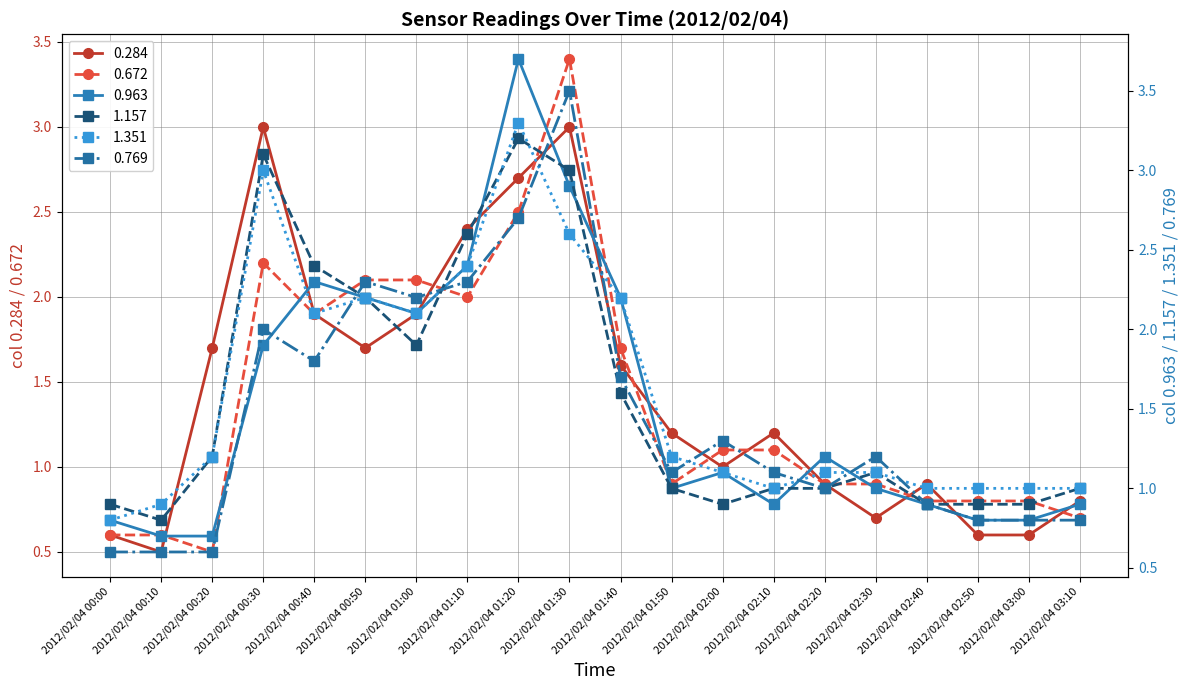

Reading left to right, what are all the values shown in this chart?

0.284: 0.6	0.5	1.7	3.0	1.9	1.7	1.9	2.4	2.7	3.0	1.6	1.2	1.0	1.2	0.9	0.7	0.9	0.6	0.6	0.8
0.963: 0.8	0.7	0.7	1.9	2.3	2.2	2.1	2.4	3.7	2.9	2.2	1.0	1.1	0.9	1.2	1.0	0.9	0.8	0.8	0.9
1.157: 0.9	0.8	1.2	3.1	2.4	2.2	1.9	2.6	3.2	3.0	1.6	1.0	0.9	1.0	1.0	1.1	0.9	0.9	0.9	1.0
1.351: 0.8	0.9	1.2	3.0	2.1	2.2	2.1	2.4	3.3	2.6	2.2	1.2	1.1	1.0	1.1	1.1	1.0	1.0	1.0	1.0
0.672: 0.6	0.6	0.5	2.2	1.9	2.1	2.1	2.0	2.5	3.4	1.7	0.9	1.1	1.1	0.9	0.9	0.8	0.8	0.8	0.7
0.769: 0.6	0.6	0.6	2.0	1.8	2.3	2.2	2.3	2.7	3.5	1.7	1.1	1.3	1.1	1.0	1.2	0.9	0.8	0.8	0.8